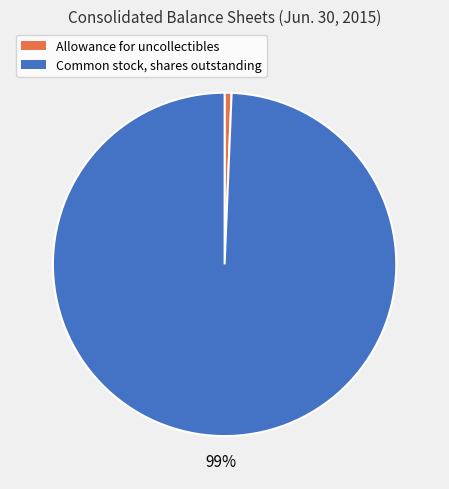

Which has a higher value, Common stock, shares outstanding or Allowance for uncollectibles?

Common stock, shares outstanding